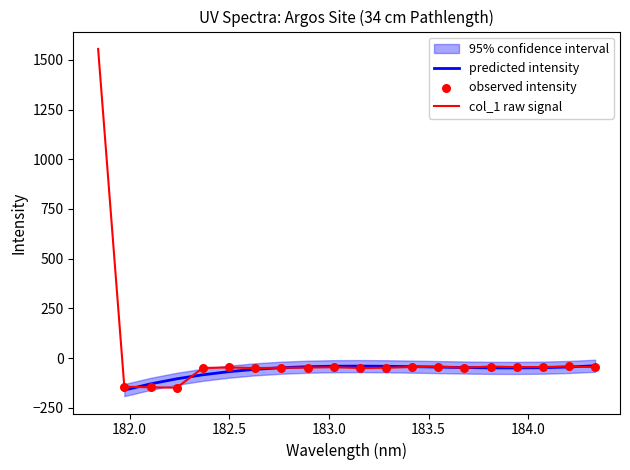

What is the maximum value for col_1 raw signal?

1555.6